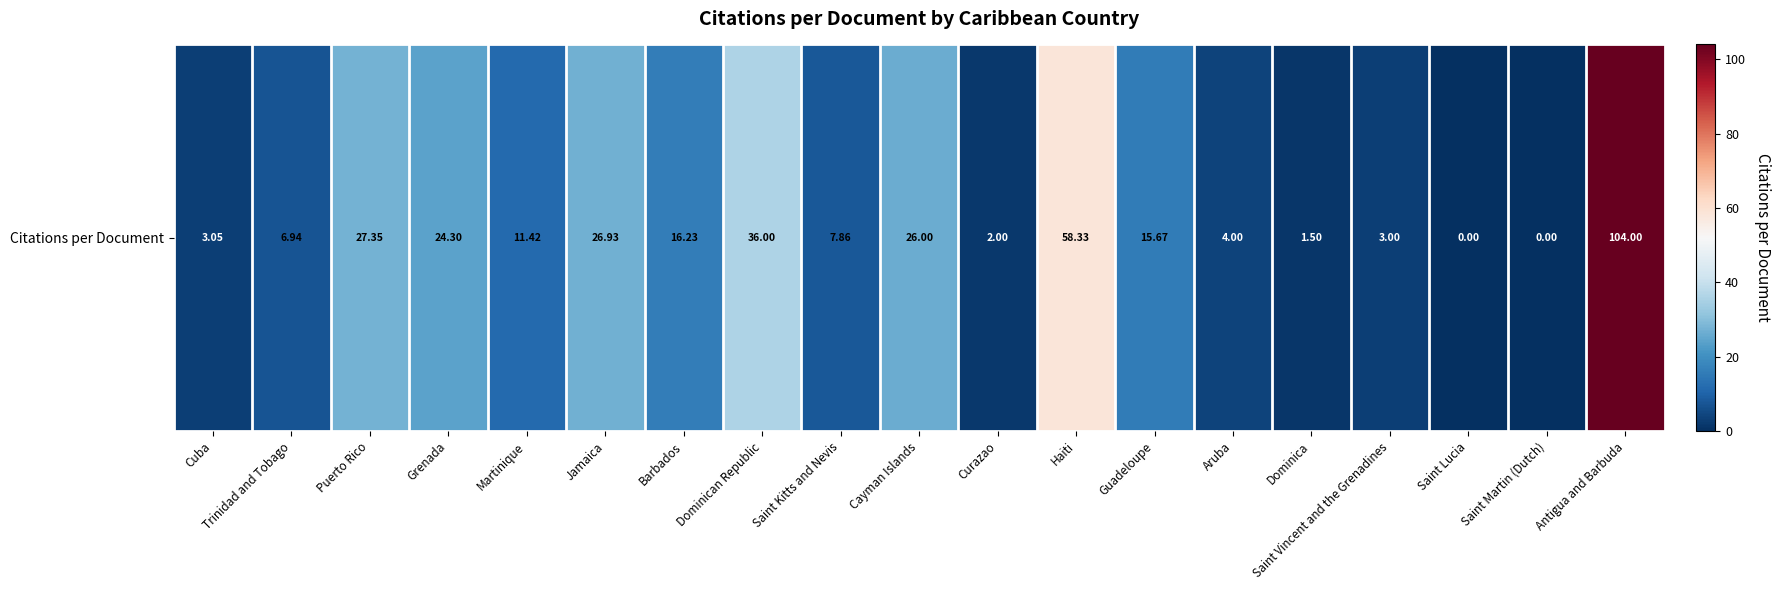

Reading left to right, transcribe all the data shown in this chart.

Cuba=3.0	Trinidad and Tobago=6.9	Puerto Rico=27.4	Grenada=24.3	Martinique=11.4	Jamaica=26.9	Barbados=16.2	Dominican Republic=36.0	Saint Kitts and Nevis=7.9	Cayman Islands=26.0	Curazao=2.0	Haiti=58.3	Guadeloupe=15.7	Aruba=4.0	Dominica=1.5	Saint Vincent and the Grenadines=3.0	Saint Lucia=0.0	Saint Martin (Dutch)=0.0	Antigua and Barbuda=104.0